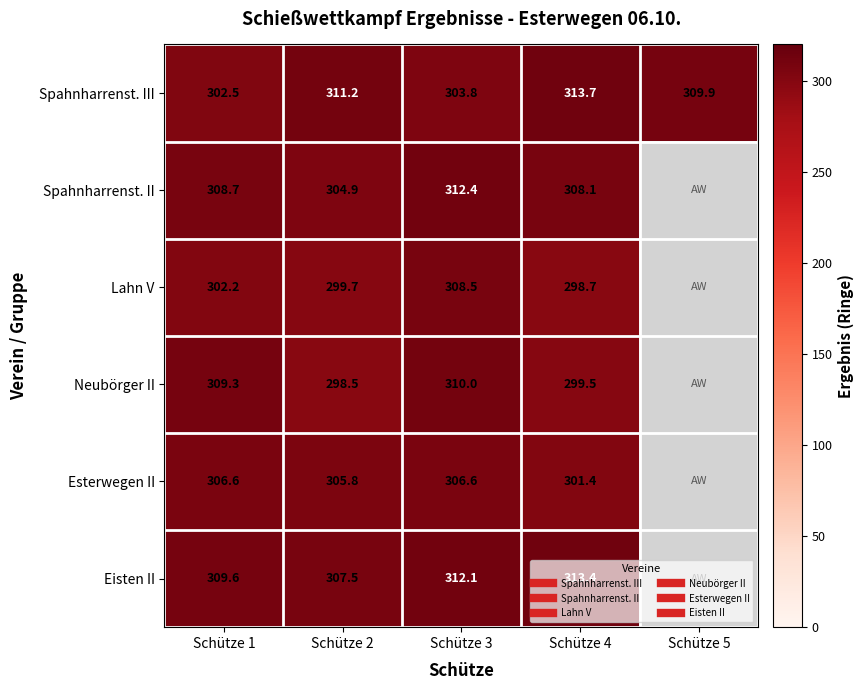

Between Schütze 2 and Schütze 4, which is larger?

Schütze 4